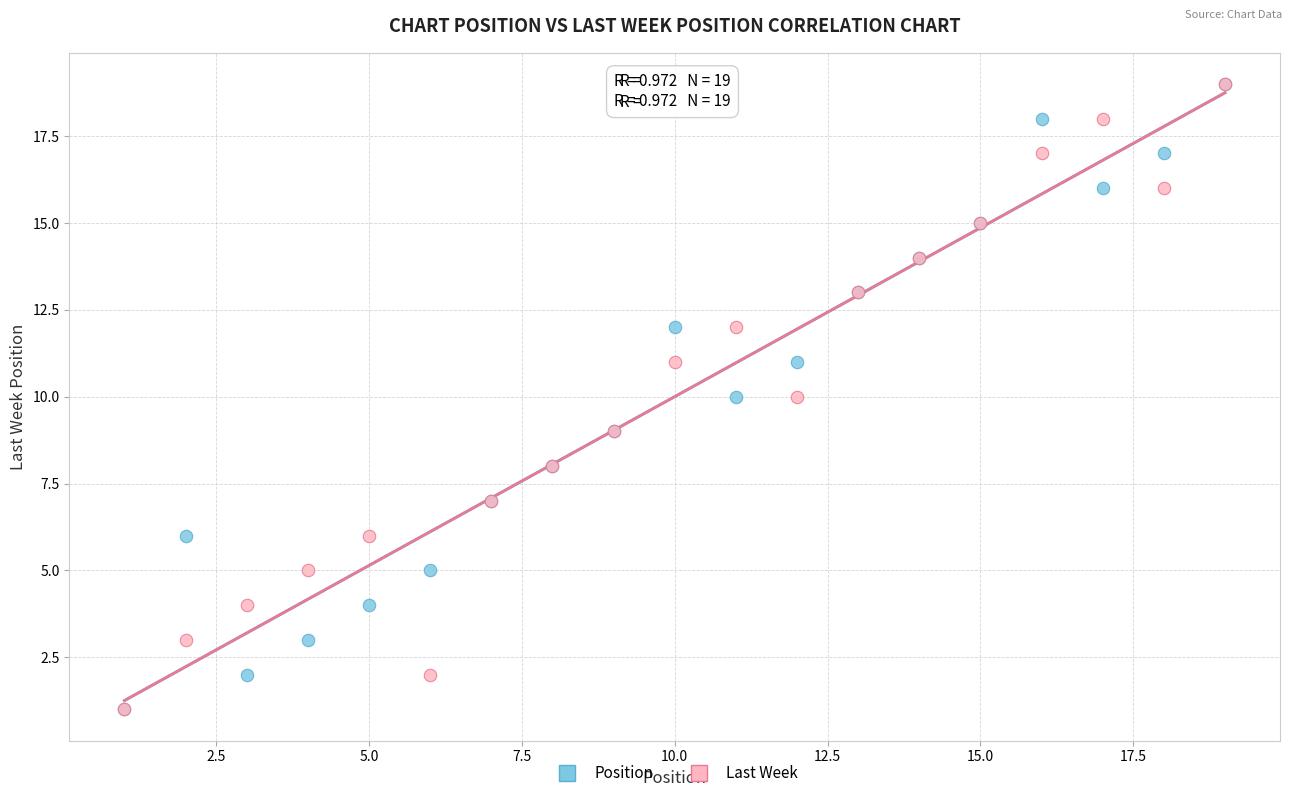

What are all the series names shown in the legend?

Position, Last Week